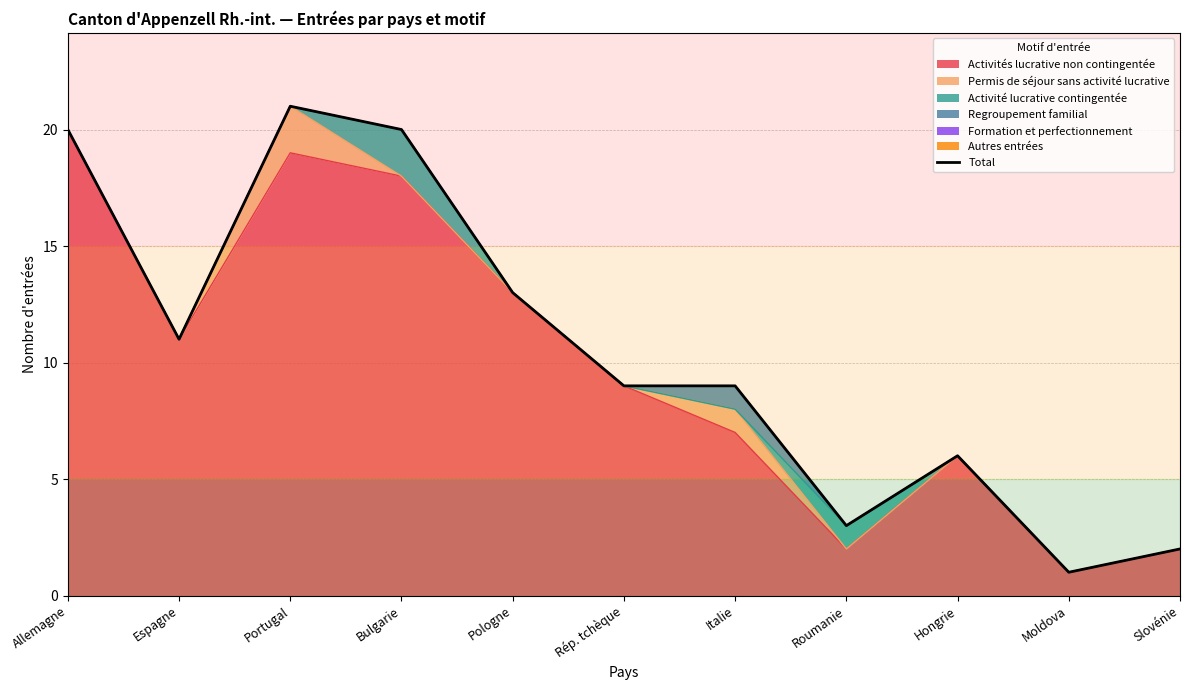

List the labels in order of value, largest first.

Portugal, Allemagne, Bulgarie, Pologne, Espagne, Rép. tchèque, Italie, Hongrie, Roumanie, Slovénie, Moldova